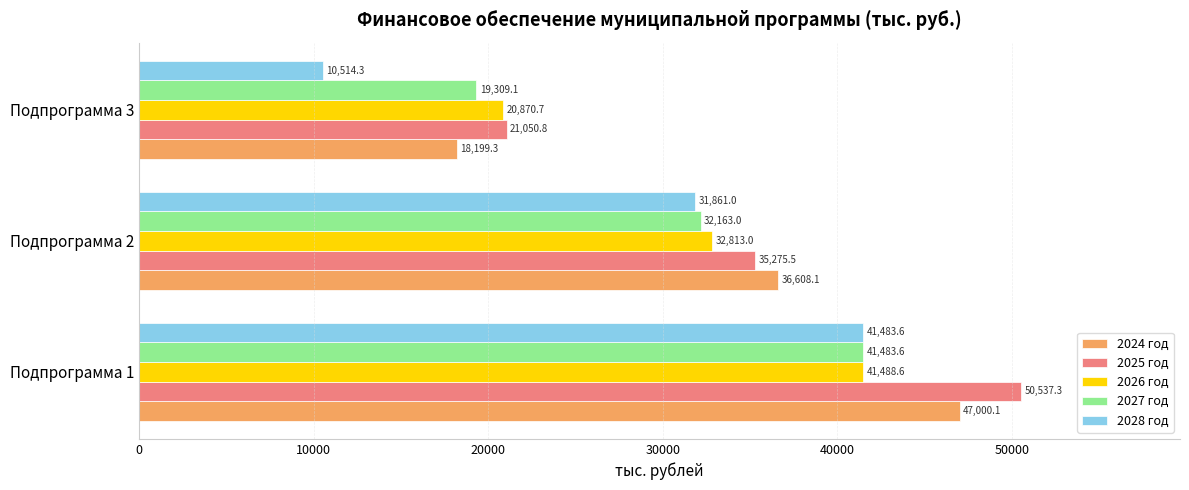

Which series has the largest range (max minus min)?

2028 год